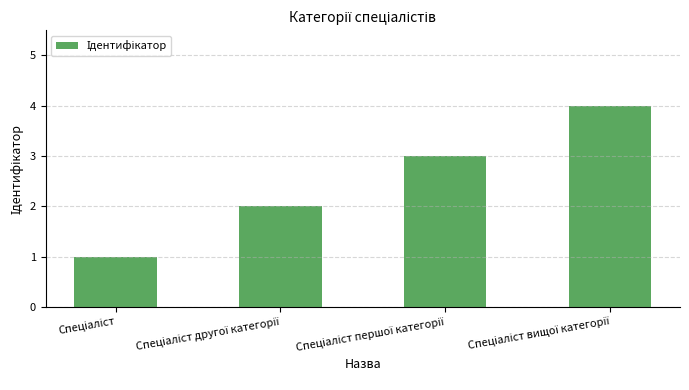

What is the greatest value displayed?

4